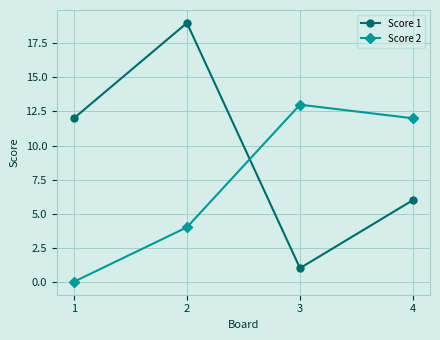

List the series in order of their overall mean, lowest first.

Score 2, Score 1